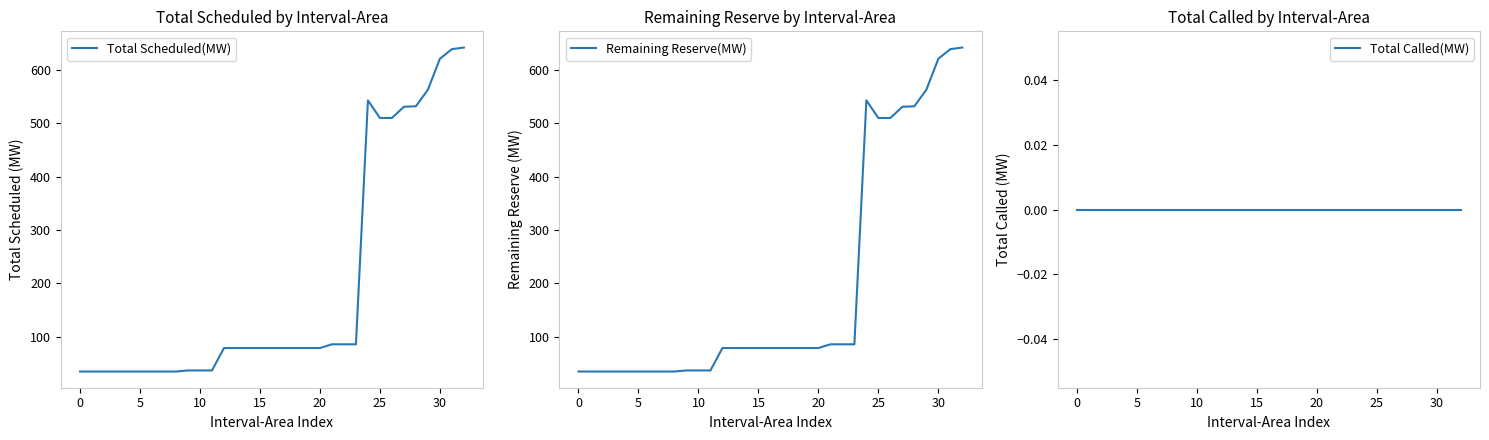

True or false: Total Scheduled(MW) and Remaining Reserve(MW) cross at least once.

False